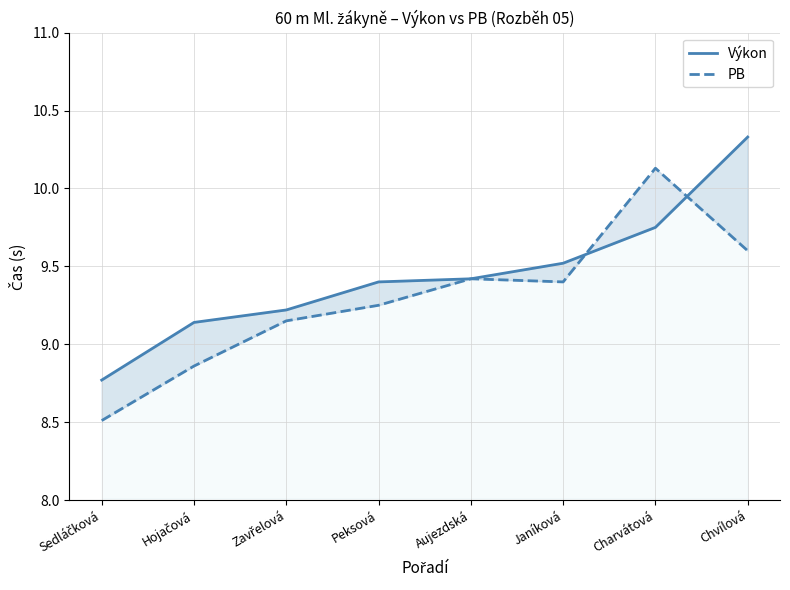

What is the average value of the Výkon series?

9.4